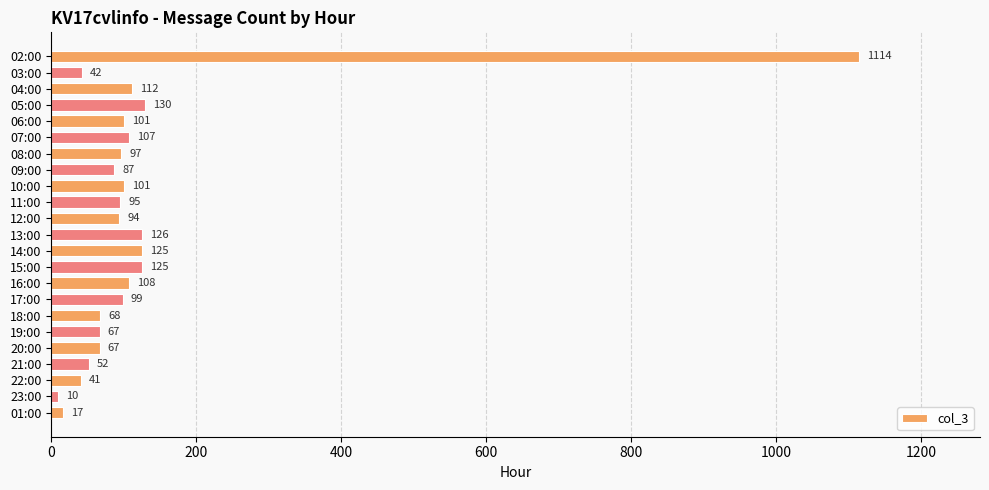

The value at 19:00 is 67. True or false?

True